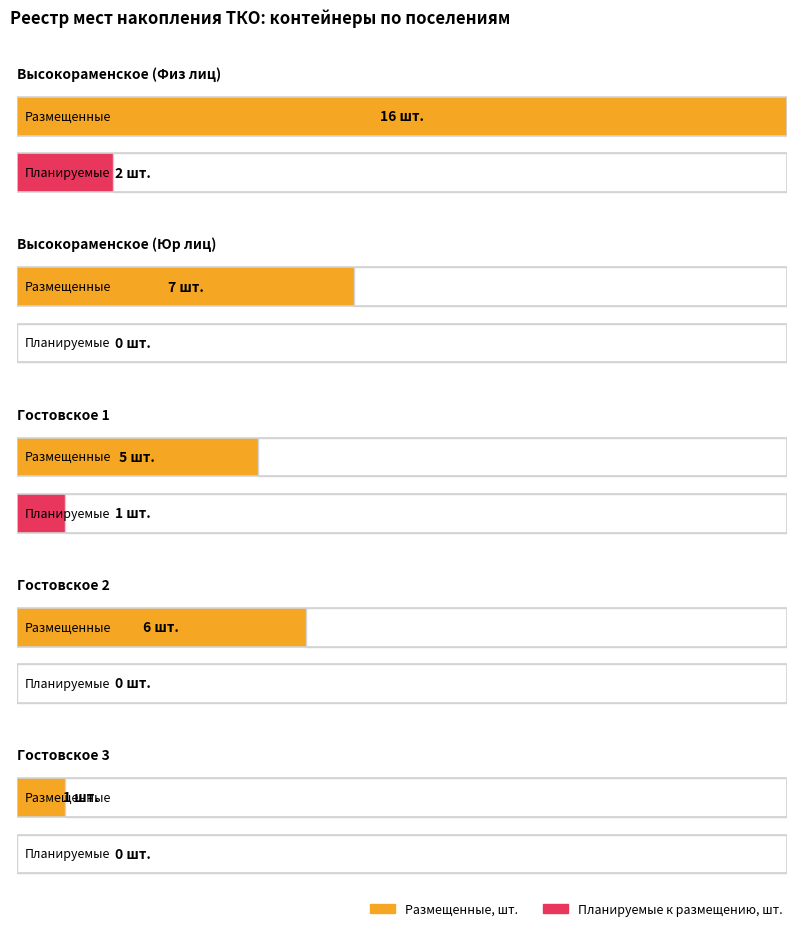

Where is Размещенные, шт. nearest to the value 8?

Высокораменское (Юр лиц)